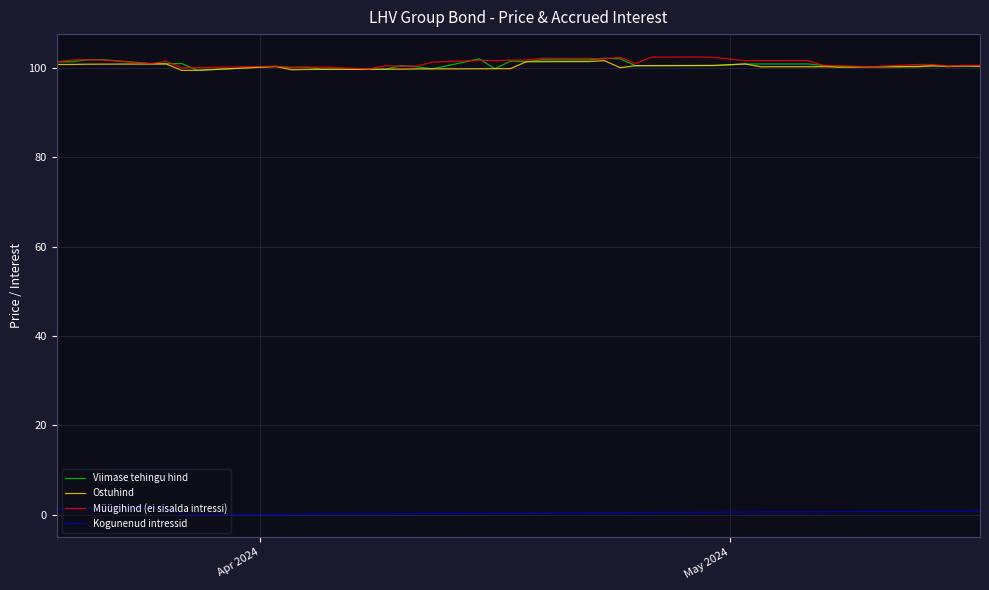

What is the highest value of the Viimase tehingu hind series?

102.1